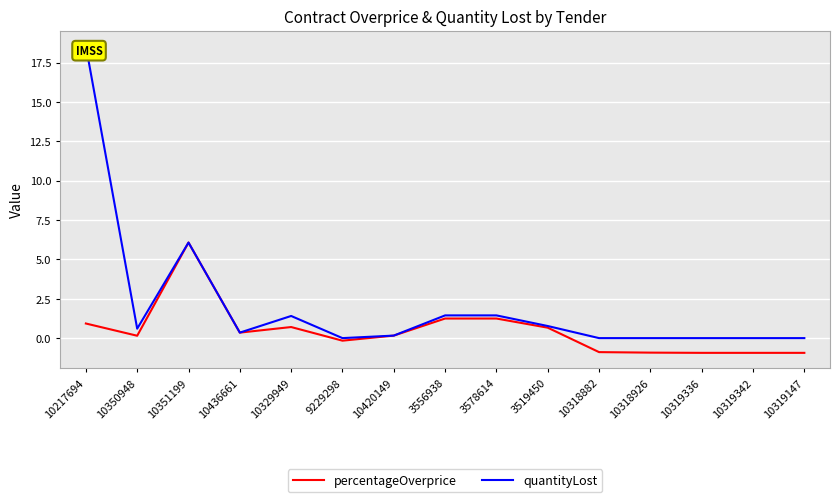

At which category is the sum across all series the highest?

10217694